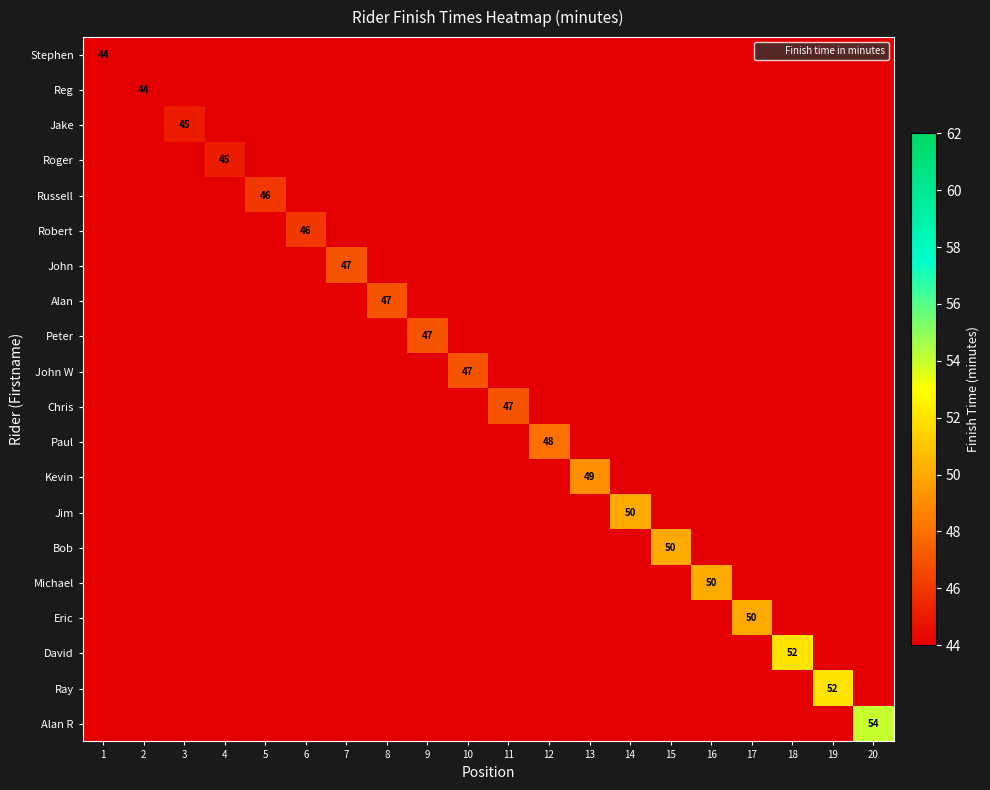

What is the greatest value displayed?

54.0